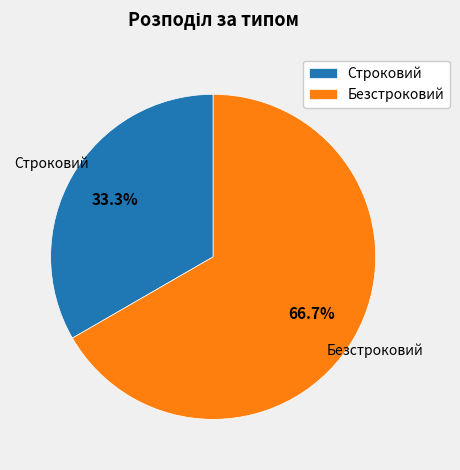

Does any single category account for the majority?

Yes